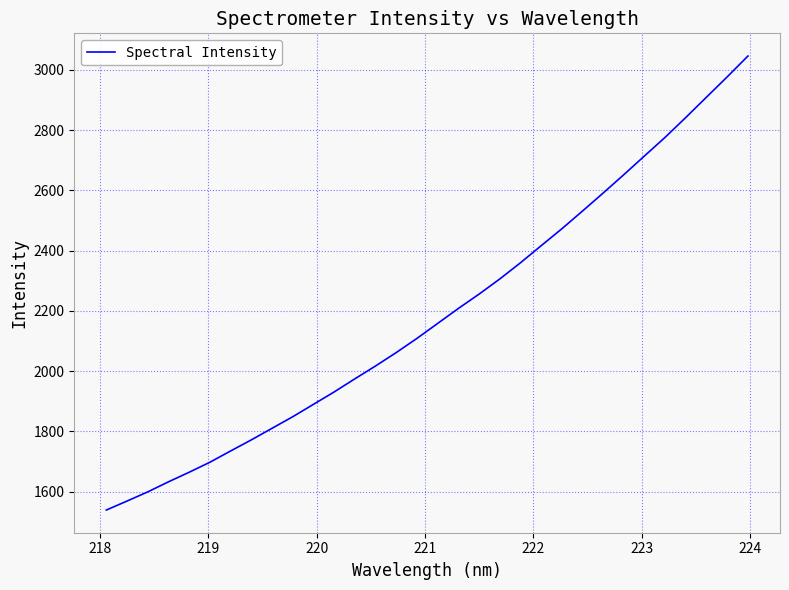

What is the smallest value displayed?

1538.9